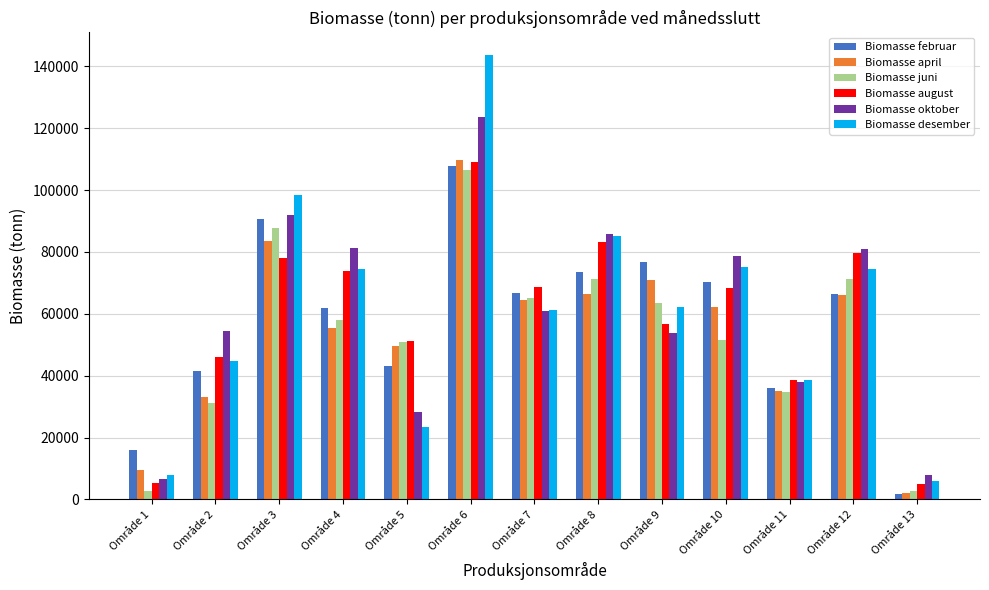

Between Område 2 and Område 9, which series saw the biggest shift?

Biomasse april